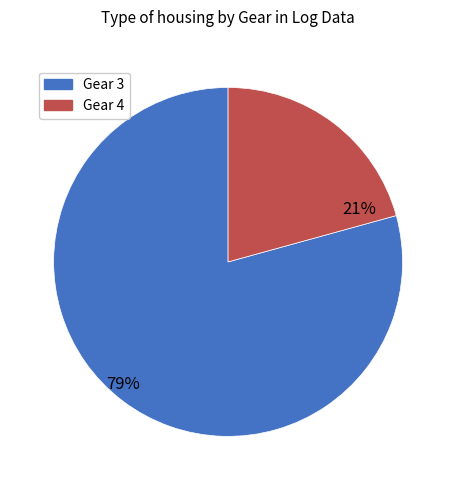

Rank the categories by value from lowest to highest.

Gear 4, Gear 3